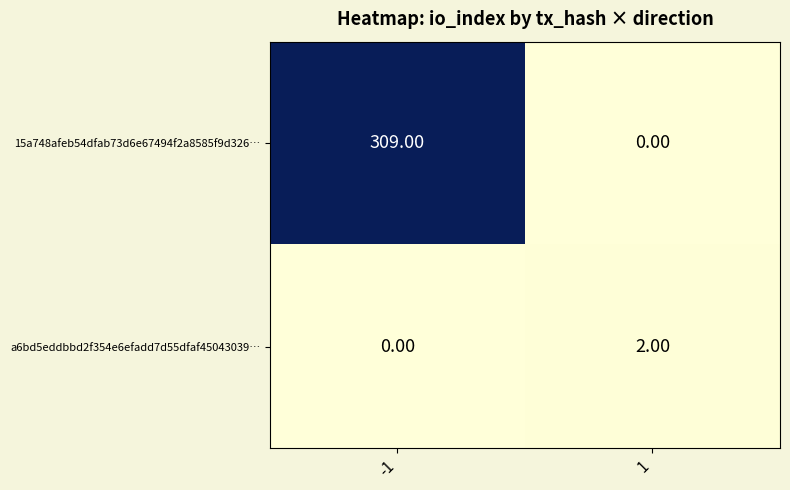

List the series in order of their peak value, highest first.

15a748afeb54dfab73d6e67494f2a8585f9d326…, a6bd5eddbbd2f354e6efadd7d55dfaf45043039…